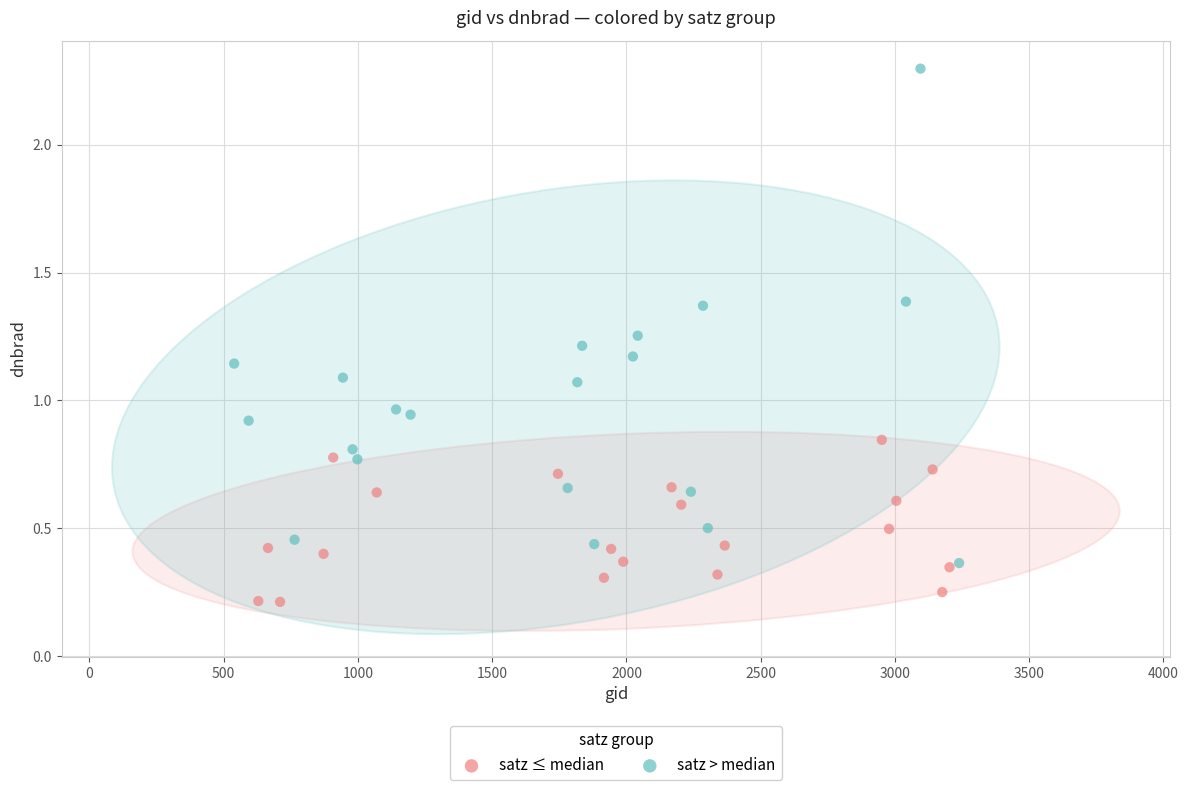

Which series reaches the minimum Y coordinate?

satz ≤ median